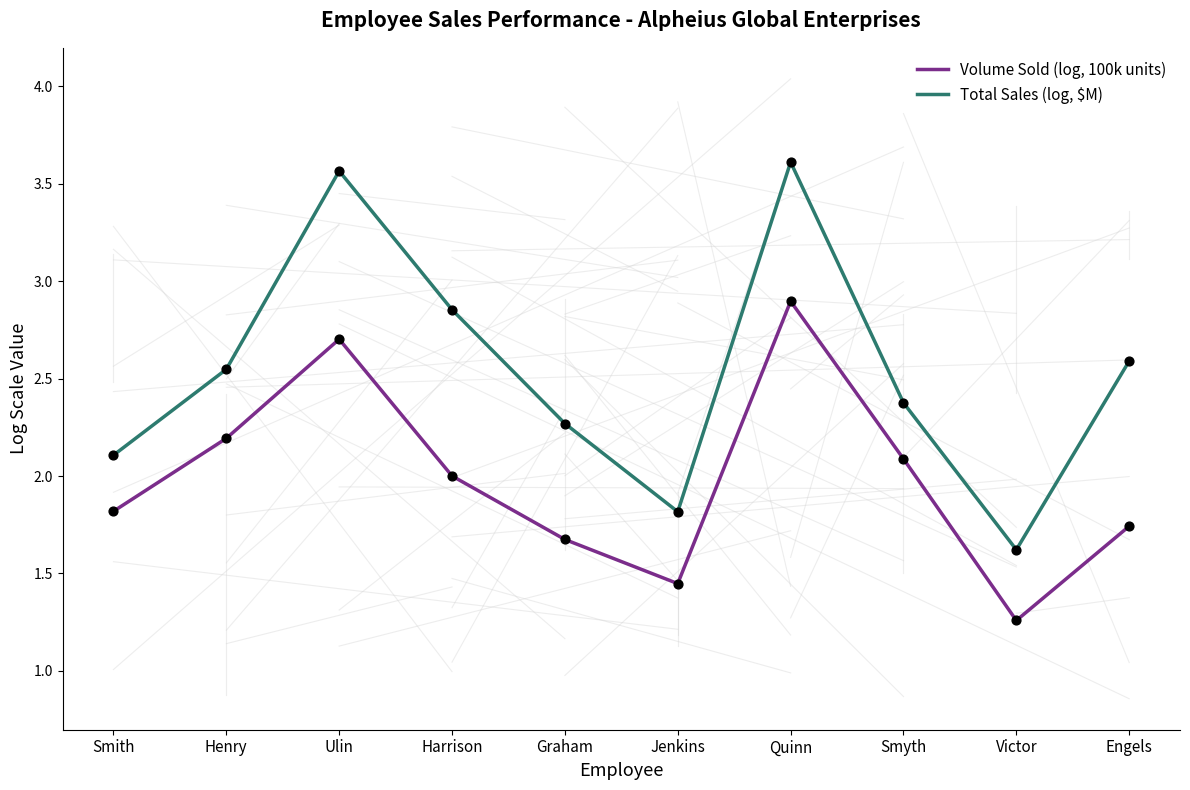

Which series has the largest total across all categories?

Total Sales (log, $M)